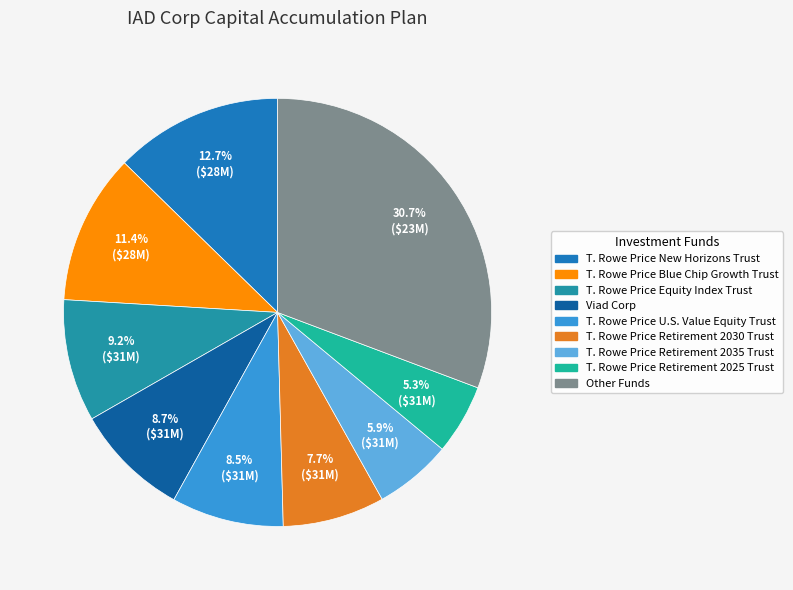

Count the number of slices in the pie.

9